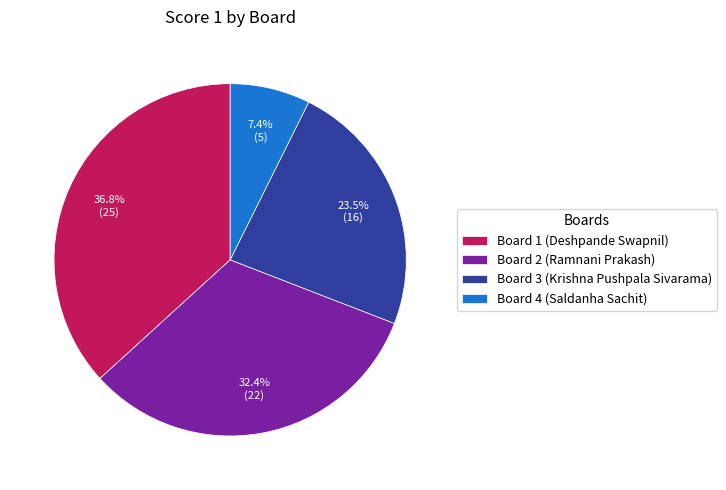

How many slices are in this pie chart?

4